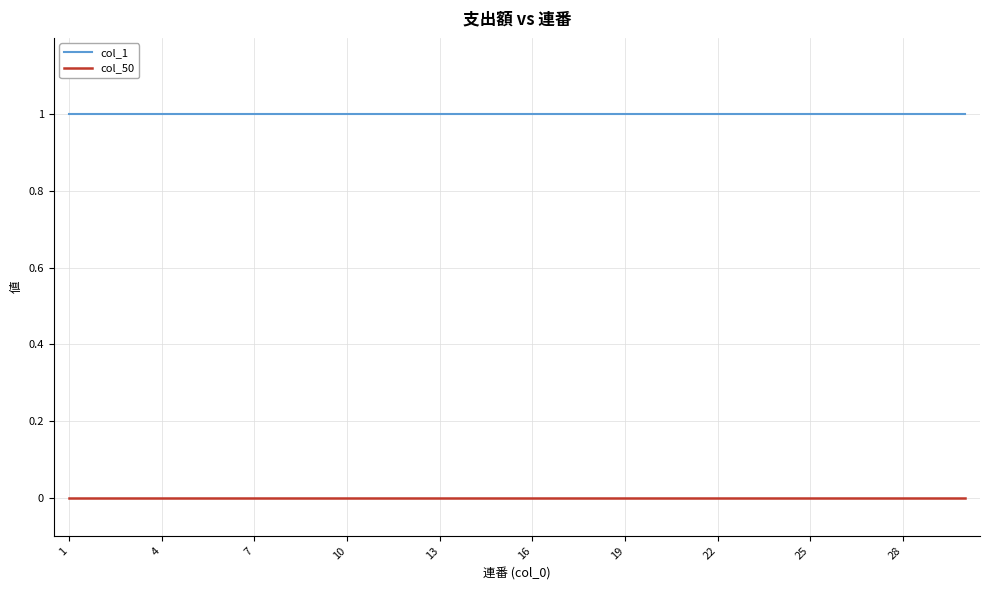

Rank the series by their maximum value, from highest to lowest.

col_1, col_50